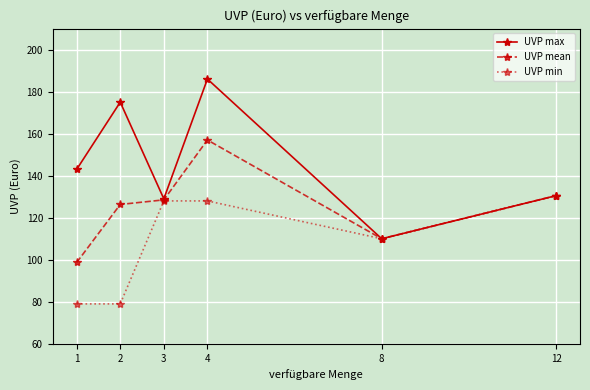

How many lines are shown in the chart?

3